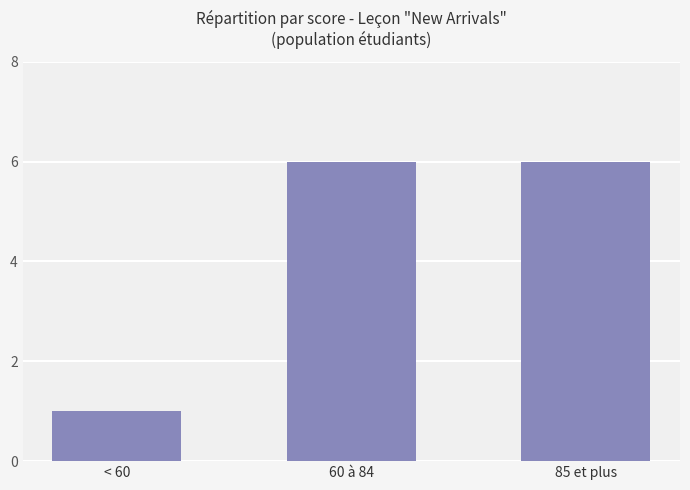

The chart shows a value of 1 at < 60. True or false?

True